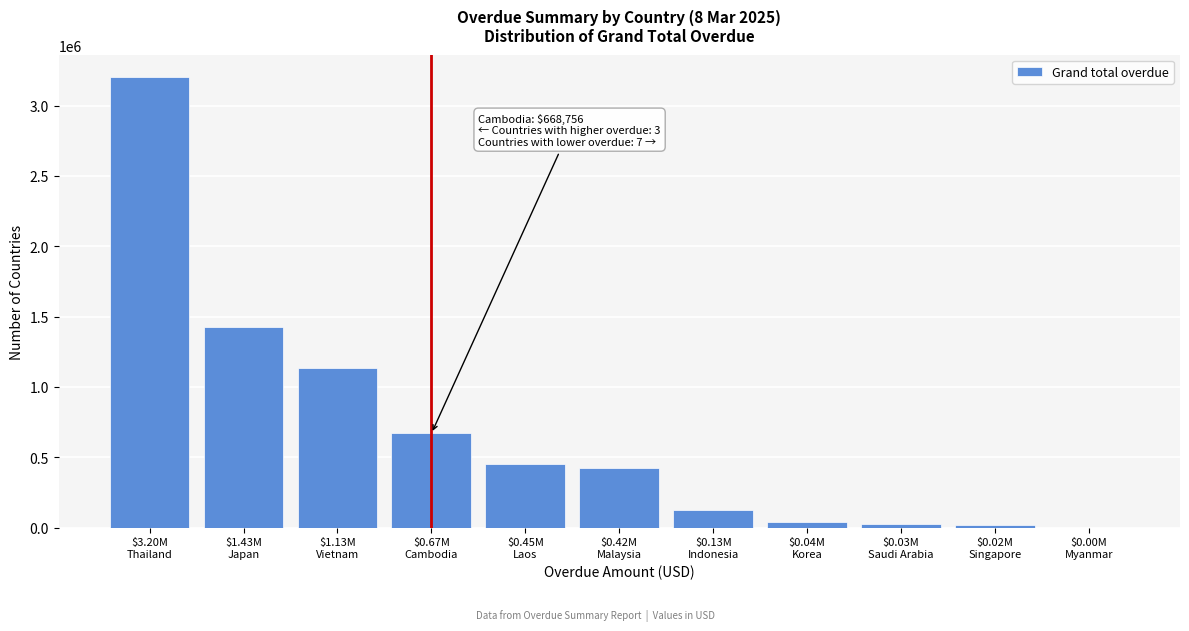

What is the maximum value shown in the chart?

3201427.4